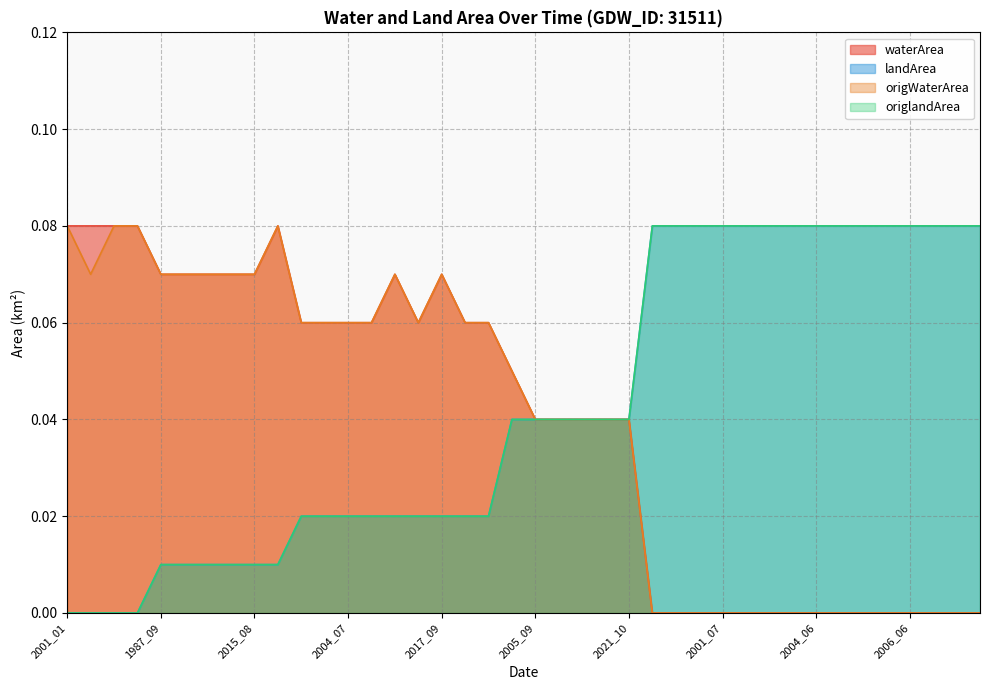

Does the chart display data point markers on the line(s)?

No